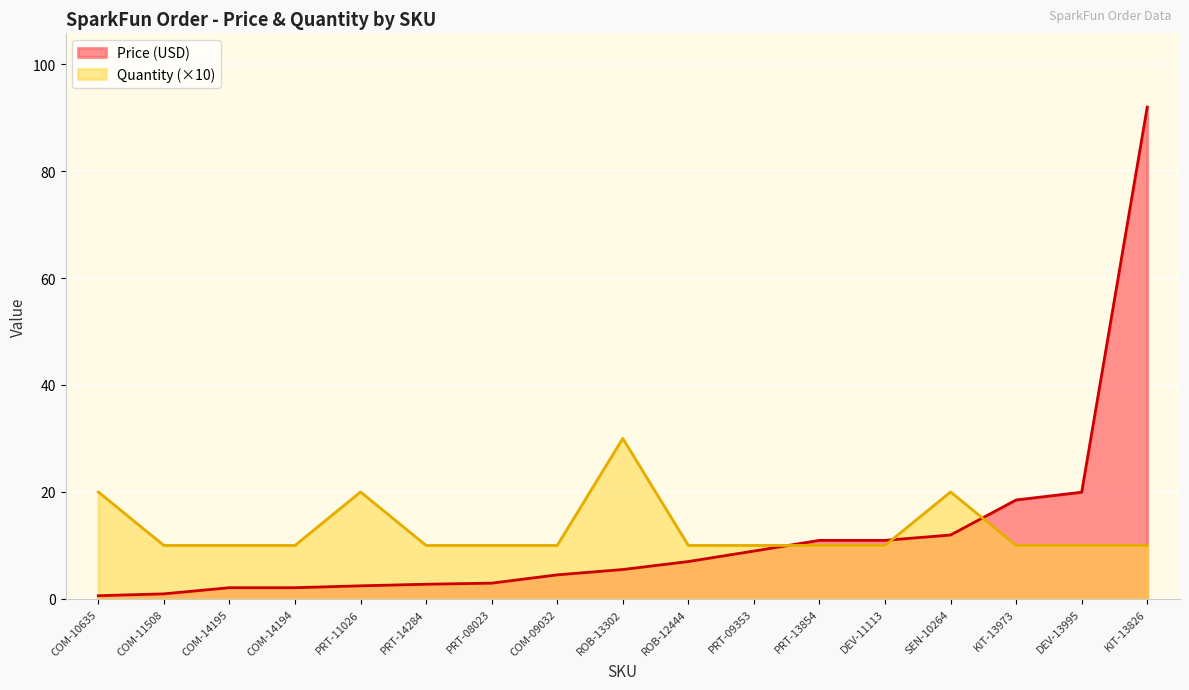

What position from the left is PRT-08023?

7